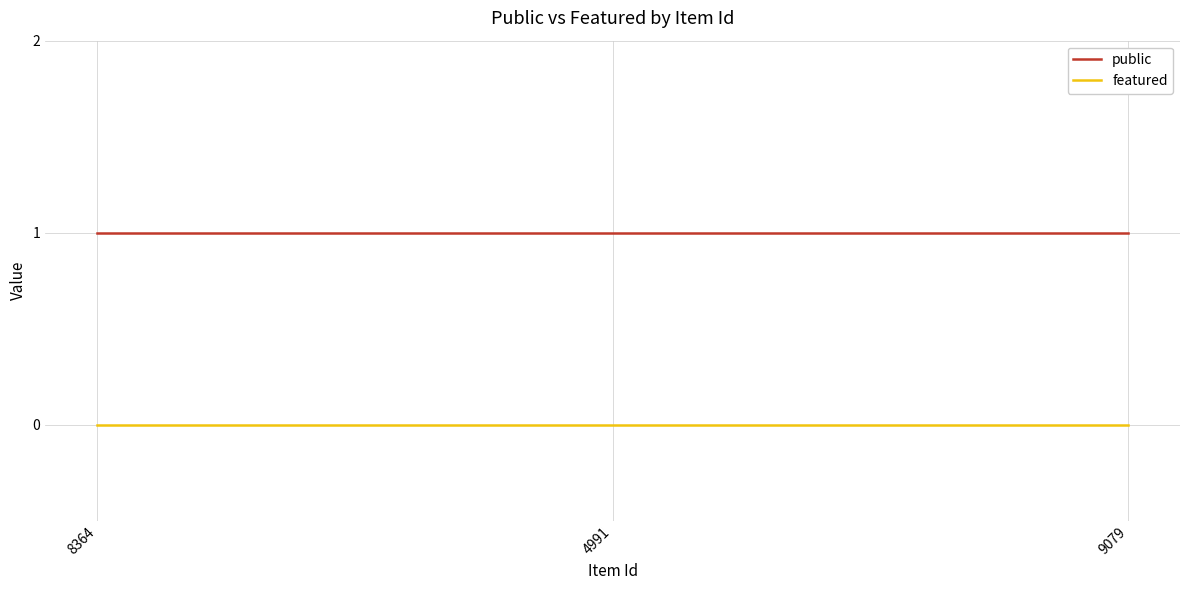

What are all the series names shown in the legend?

public, featured